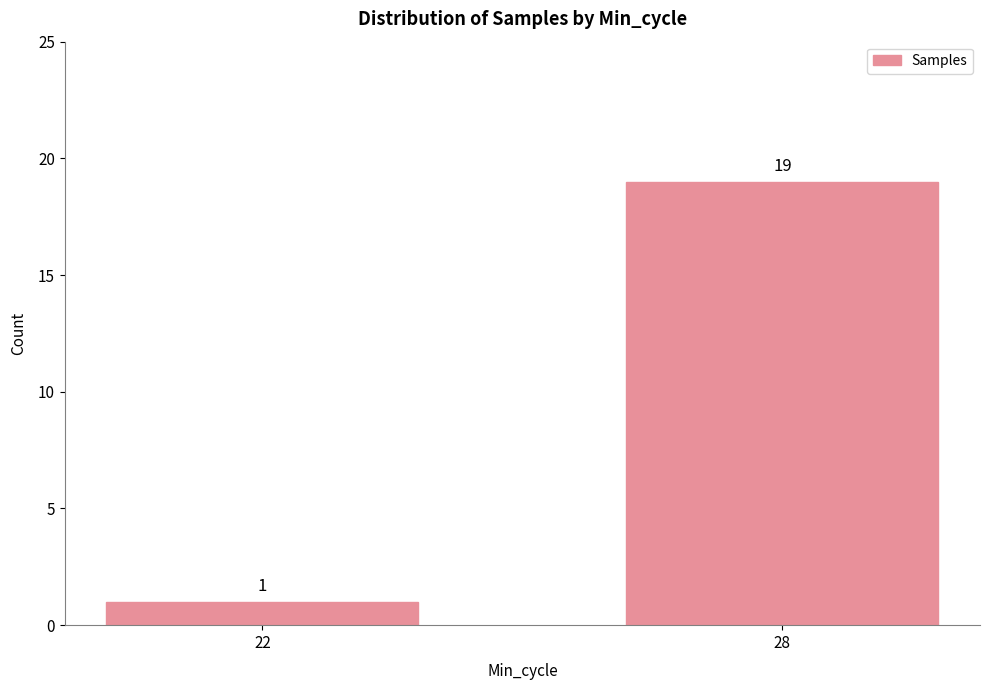

How many values are between 1 and 19?

2